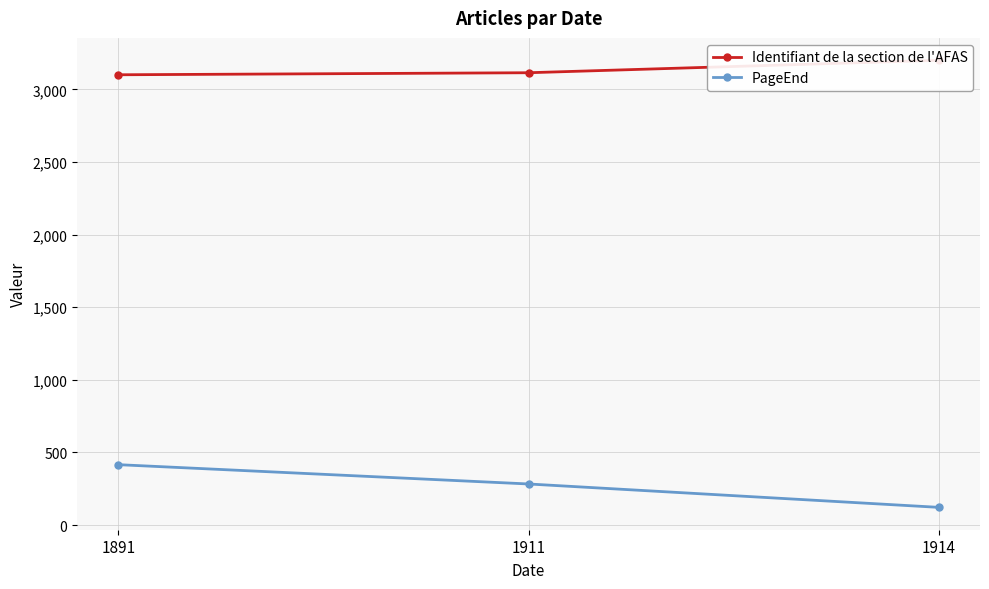

Reading right to left, list all the values displayed in this chart.

Identifiant de la section de l'AFAS: 1914=3200	1911=3114	1891=3100
PageEnd: 1914=122	1911=283	1891=416